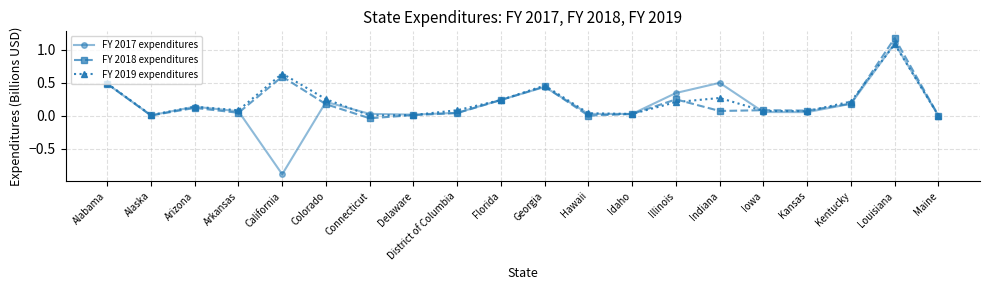

Which series has the largest range (max minus min)?

FY 2017 expenditures